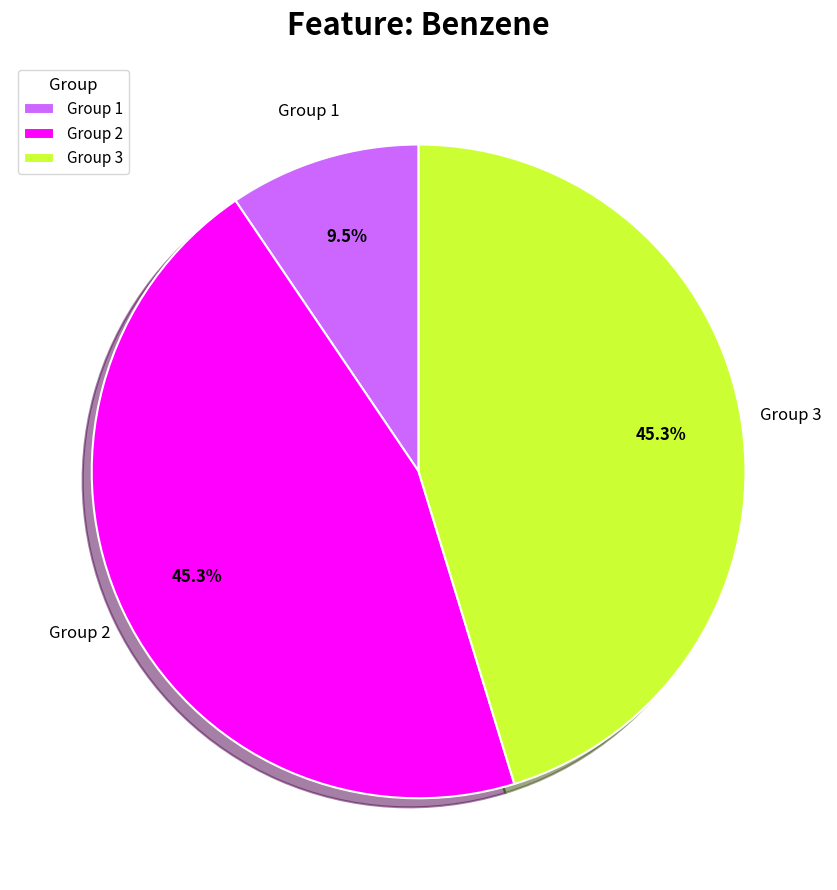

Between Group 3 and Group 1, which is larger?

Group 3